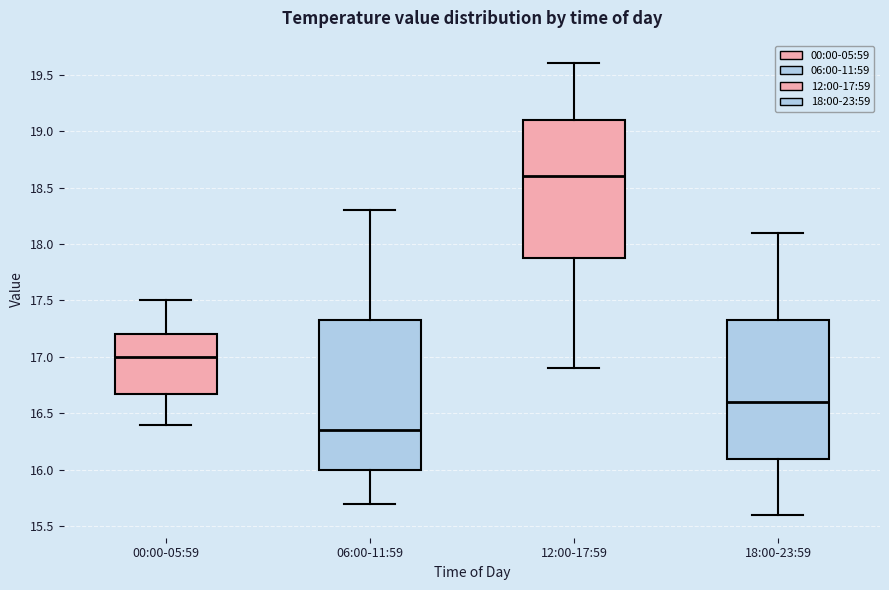

Reading left to right, read every box against the y-axis: the position of its median line, the range the box covers, and the ends of its whiskers. The values are not printed on the chart, so give them approximately, as read against the axis.

00:00-05:59: median 17.00, box 16.70 to 17.20, whiskers 16.40 to 17.50
06:00-11:59: median 16.35, box 16.00 to 17.35, whiskers 15.70 to 18.30
12:00-17:59: median 18.60, box 17.90 to 19.10, whiskers 16.90 to 19.60
18:00-23:59: median 16.60, box 16.10 to 17.35, whiskers 15.60 to 18.10